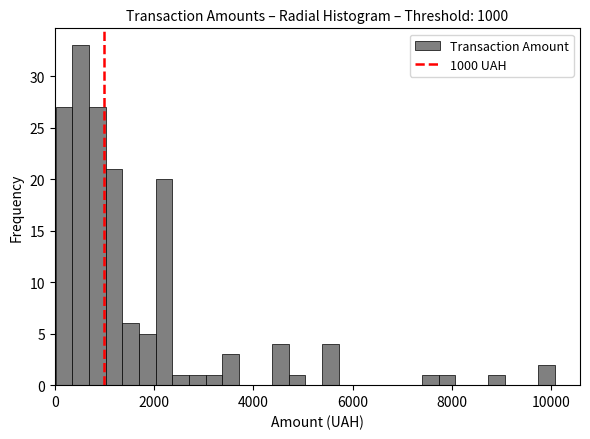

Around what value on the x-axis is the tallest bar? Give the approximate position of its centre, as read against the axis.

600